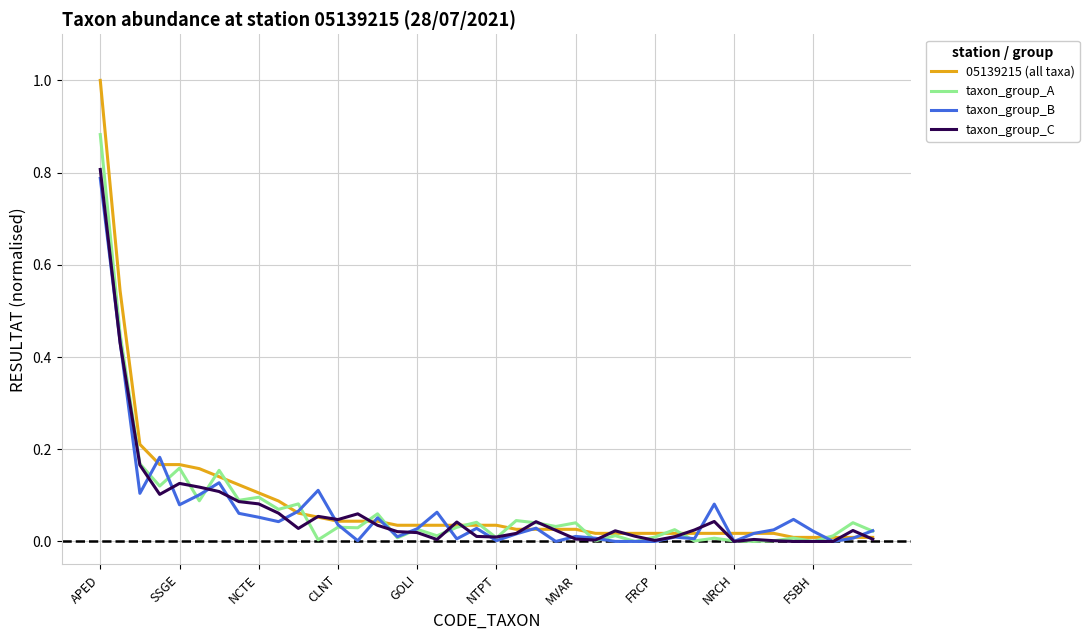

What is the highest value of the 05139215 (all taxa) series?

1.0